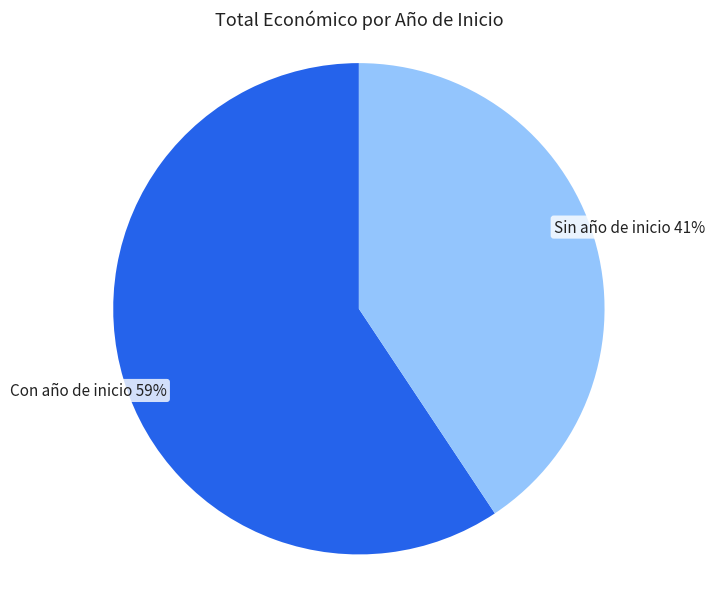

Do Sin año de inicio and Con año de inicio together represent more than half of the pie?

Yes